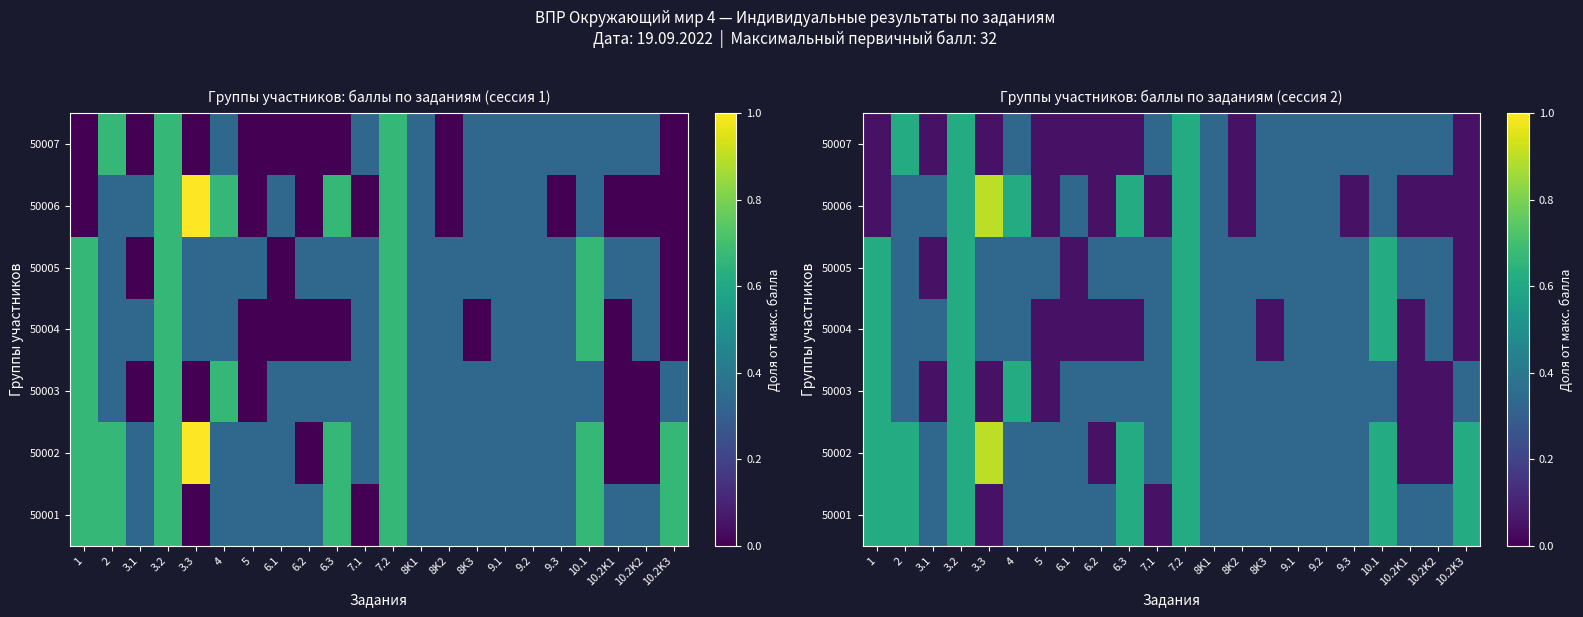

What is the spread (max minus min) of values at 3.1?

0.3